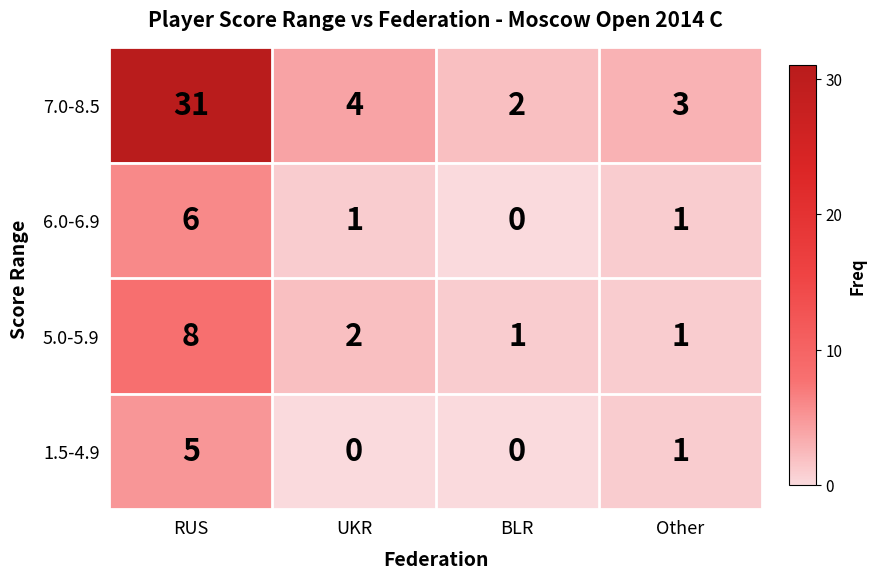

What is the total value across all series at BLR?

3